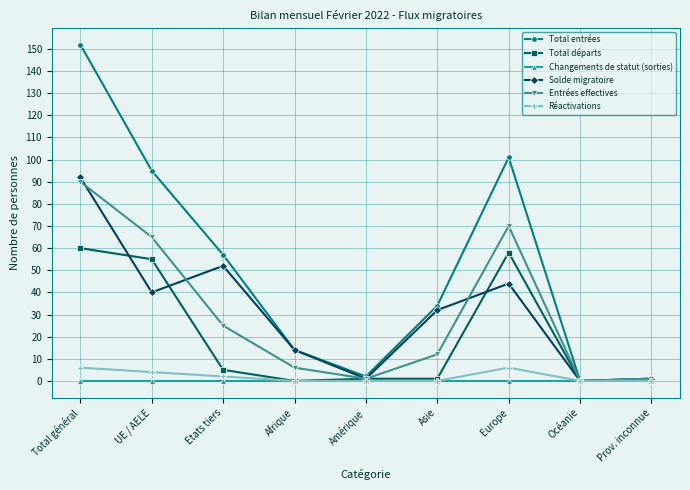

Where is Solde migratoire nearest to the value 46?

Europe